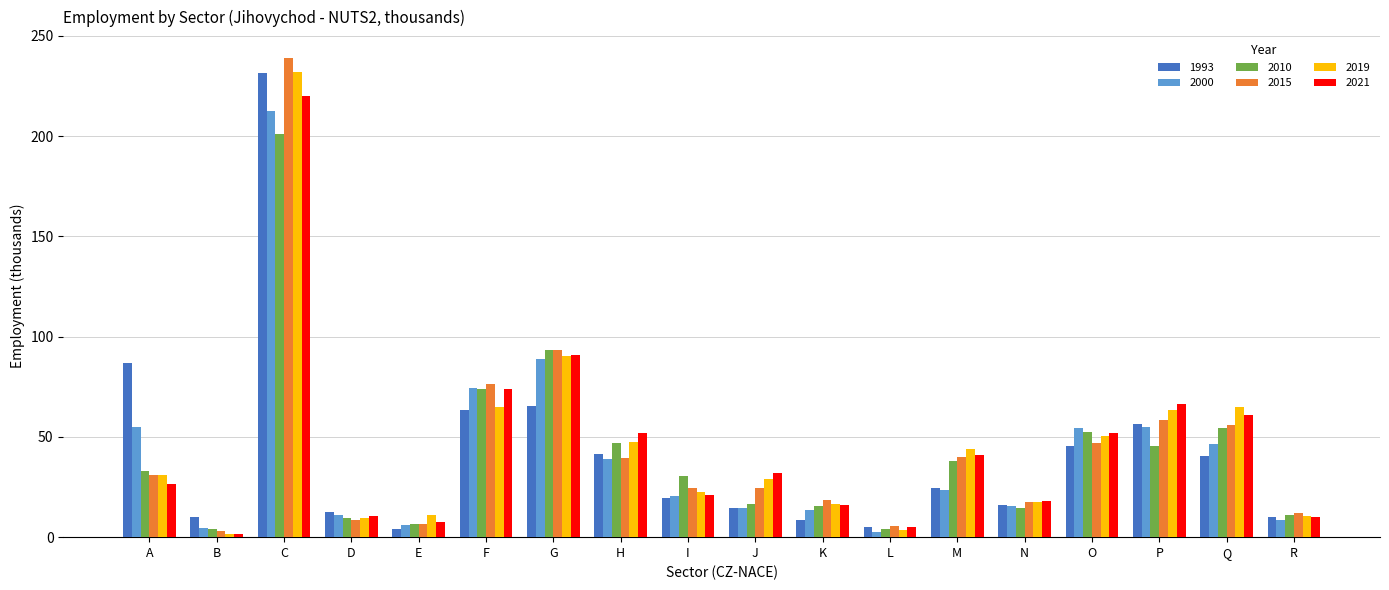

What are all the series names shown in the legend?

1993, 2000, 2010, 2015, 2019, 2021